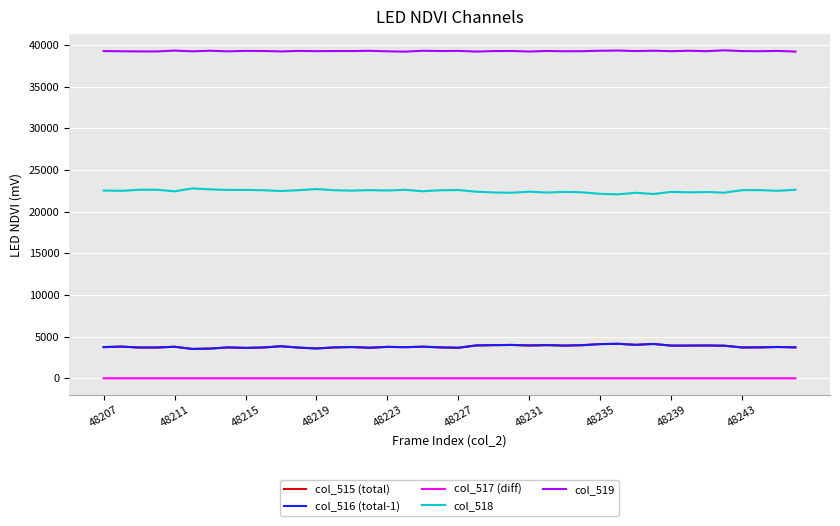

Which series has the largest total across all categories?

col_519